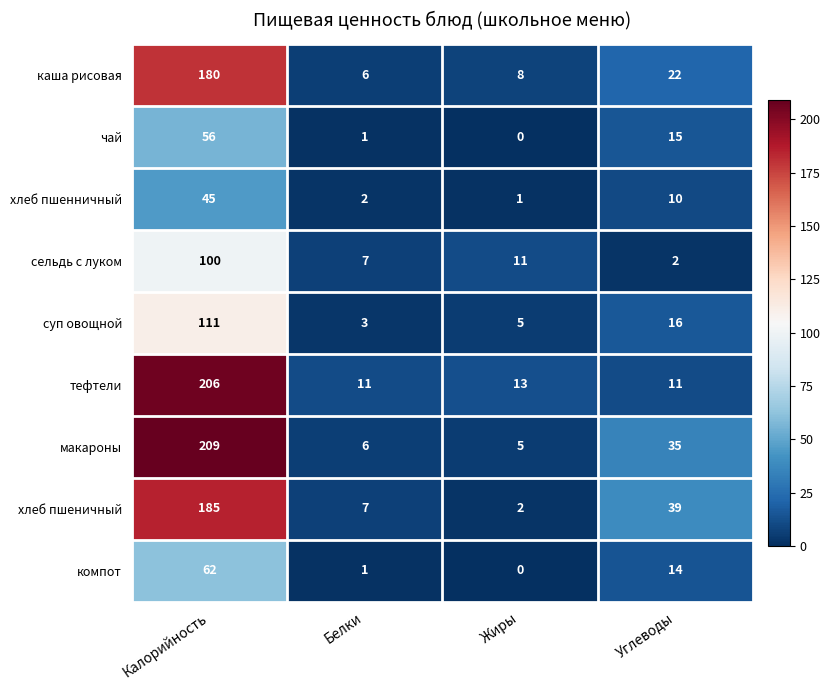

What value does the суп овощной series have at Жиры?

5